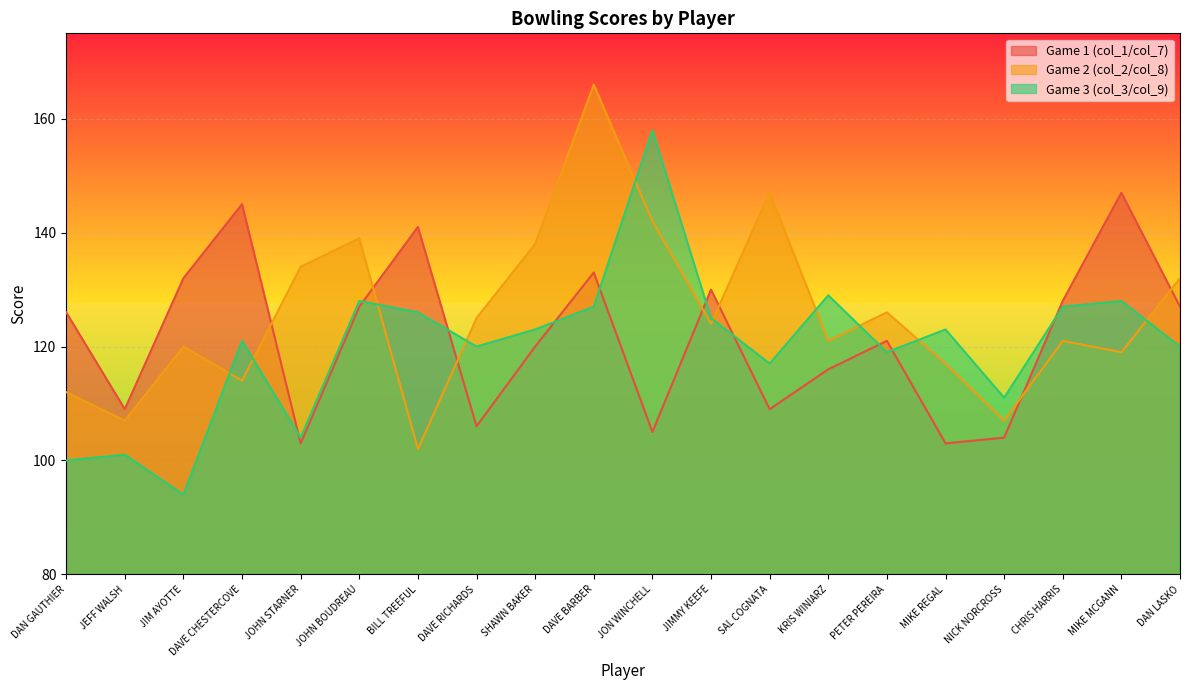

What is the value of the Game 3 (col_3/col_9) point at the 19th from the left?

128